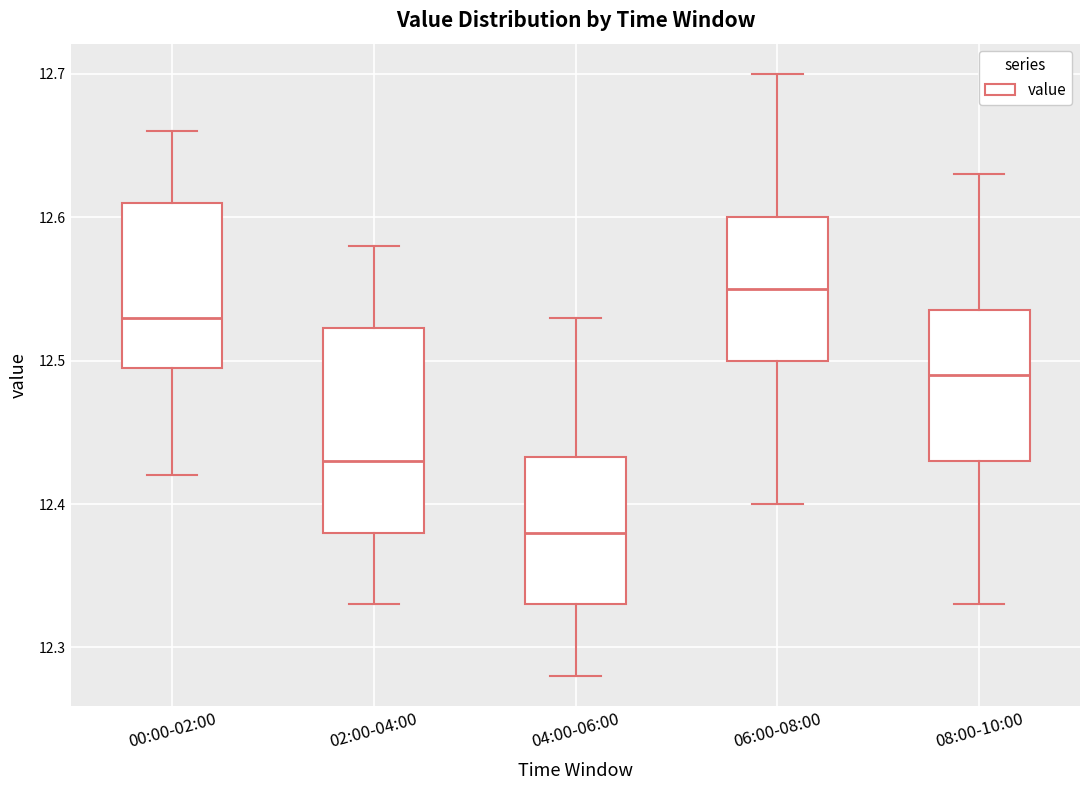

Reading left to right, transcribe this box plot: for each box, give where its median line is, the range the box spans, and where its two whiskers end, as read against the y-axis. The values are not printed on the chart, so give them approximately, as read against the axis.

00:00-02:00: median 12.53, box 12.50 to 12.61, whiskers 12.42 to 12.66
02:00-04:00: median 12.43, box 12.38 to 12.52, whiskers 12.33 to 12.58
04:00-06:00: median 12.38, box 12.33 to 12.43, whiskers 12.28 to 12.53
06:00-08:00: median 12.55, box 12.50 to 12.60, whiskers 12.40 to 12.70
08:00-10:00: median 12.49, box 12.43 to 12.54, whiskers 12.33 to 12.63